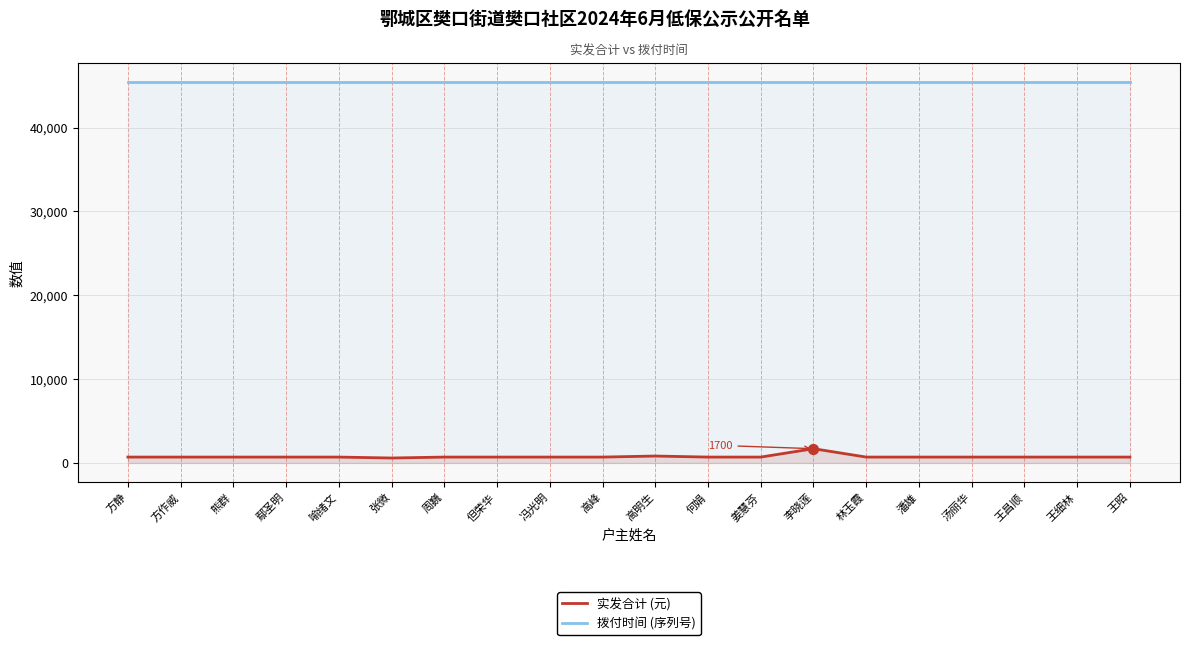

What is the total value across all series at 张微?

46034